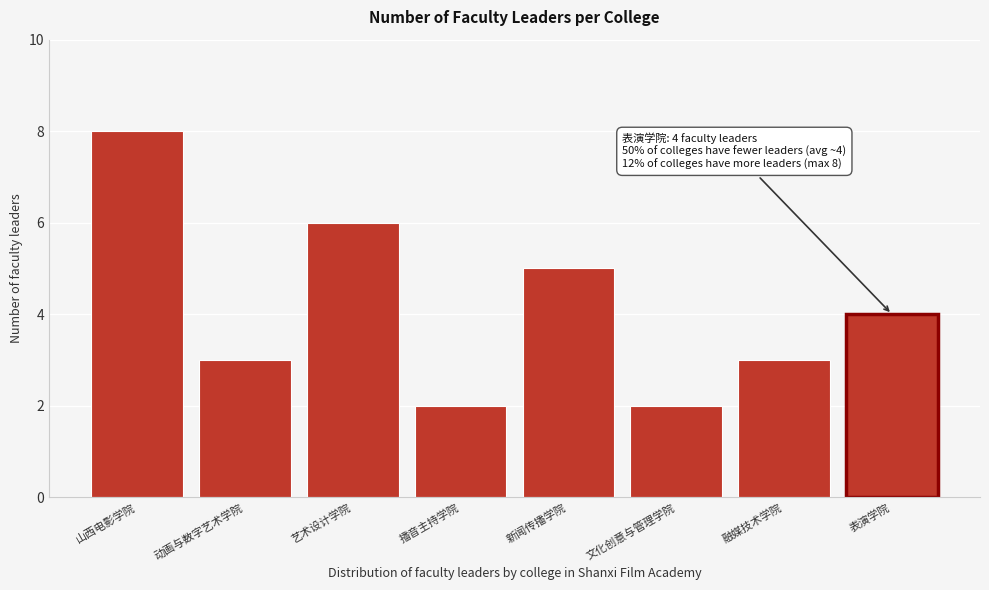

Reading left to right, list all the values displayed in this chart.

山西电影学院=8	动画与数字艺术学院=3	艺术设计学院=6	播音主持学院=2	新闻传播学院=5	文化创意与管理学院=2	融媒技术学院=3	表演学院=4